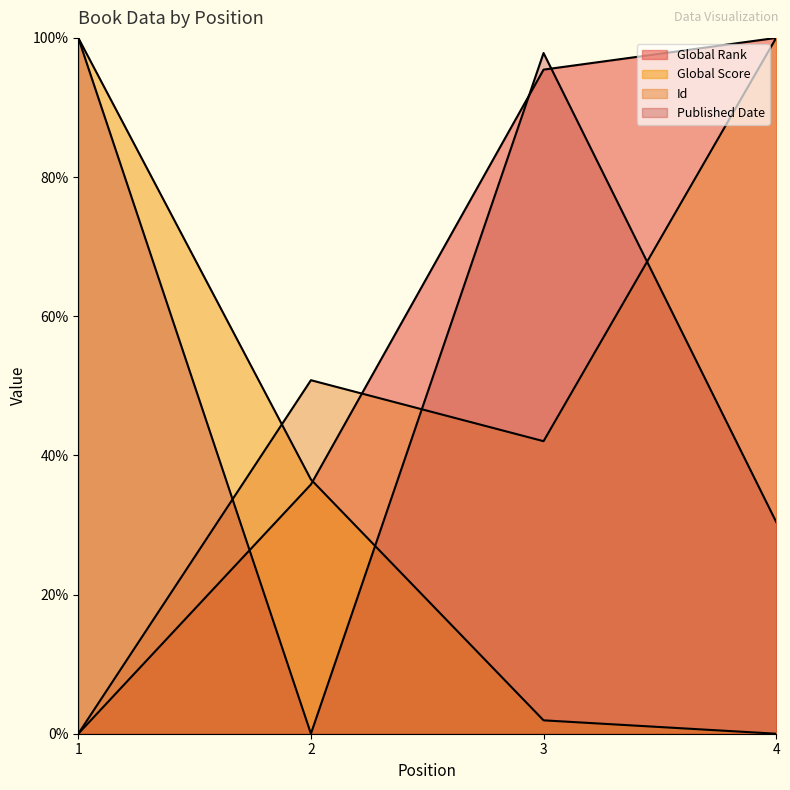

Which category has the highest value across all series?

4